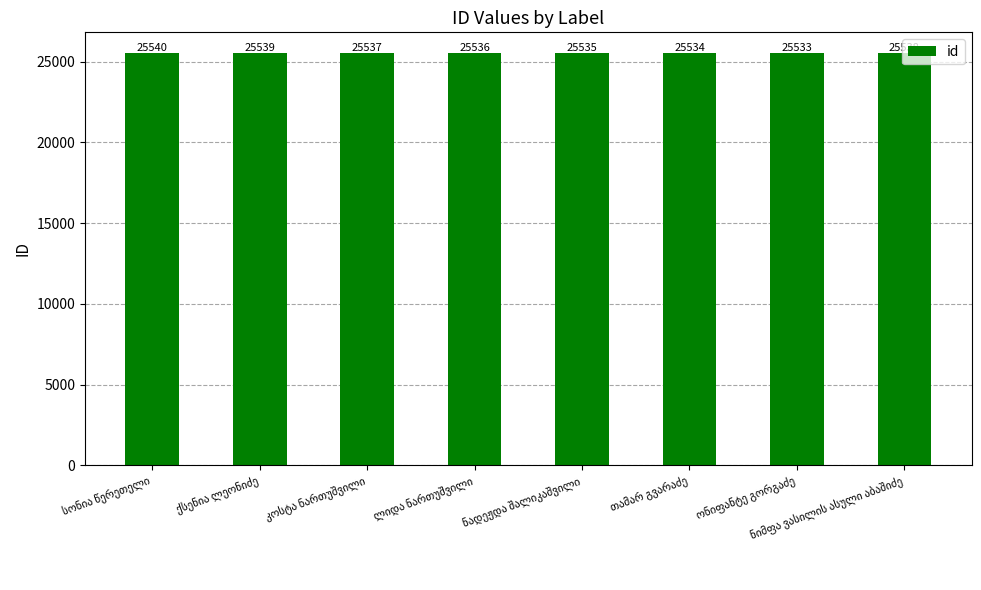

What is the difference between the second highest and minimum values?

6